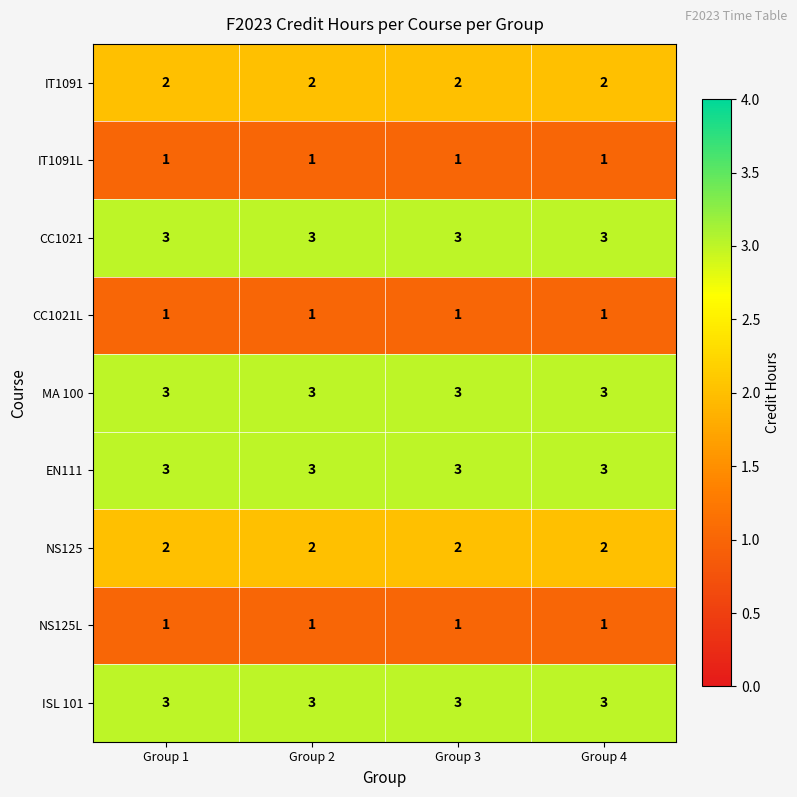

At how many categories does at least one series exceed 1?

4